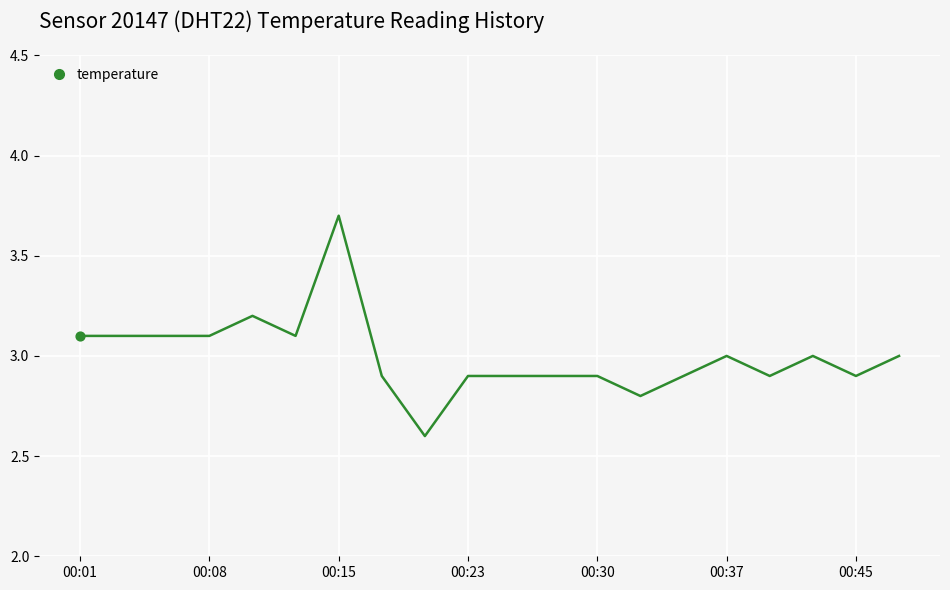

What is the greatest value displayed?

3.7